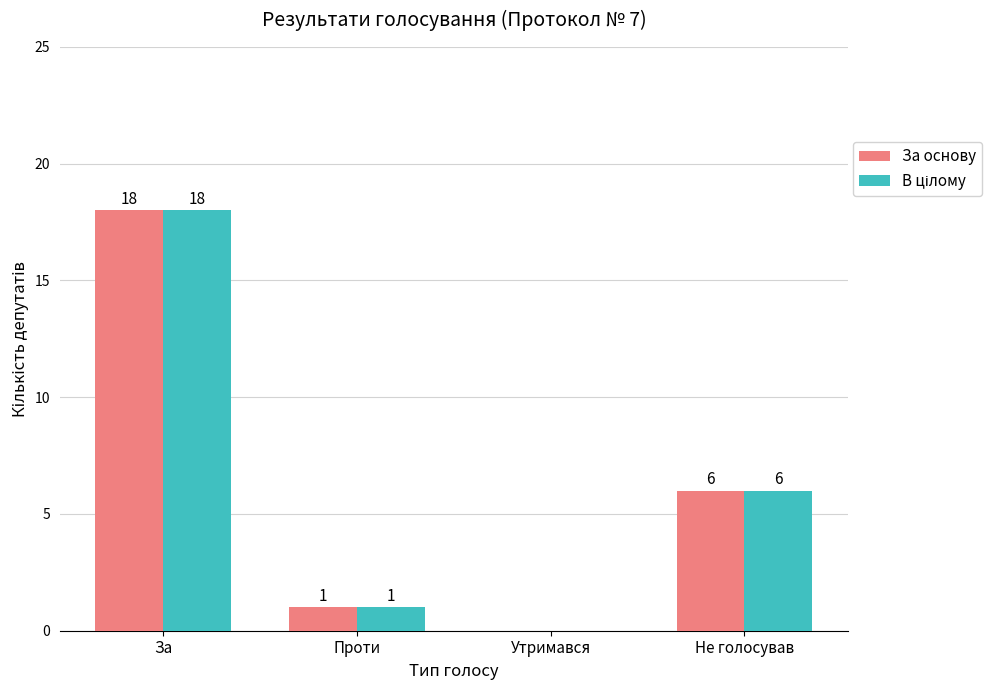

Is it true that За основу equals 1 at Проти?

True